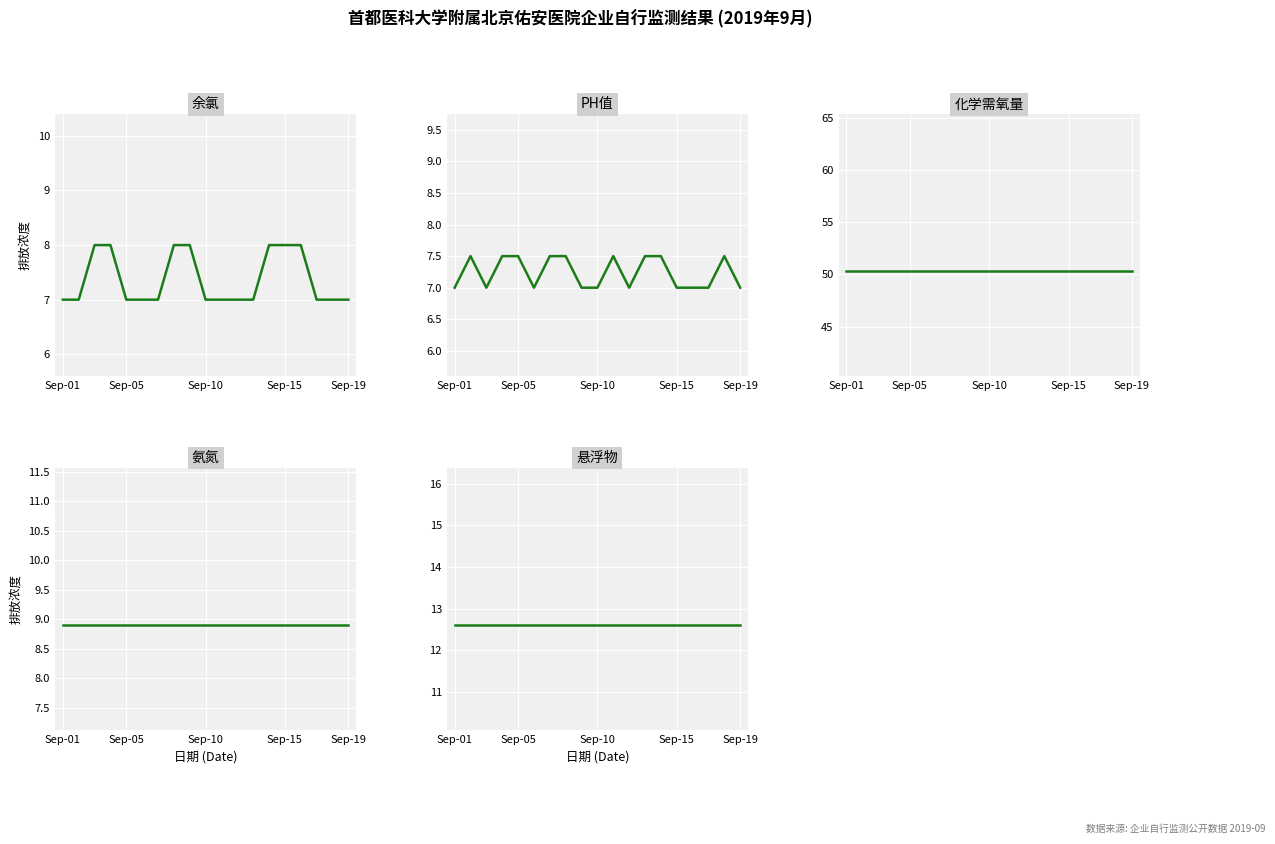

Does the chart display data point markers on the line(s)?

No